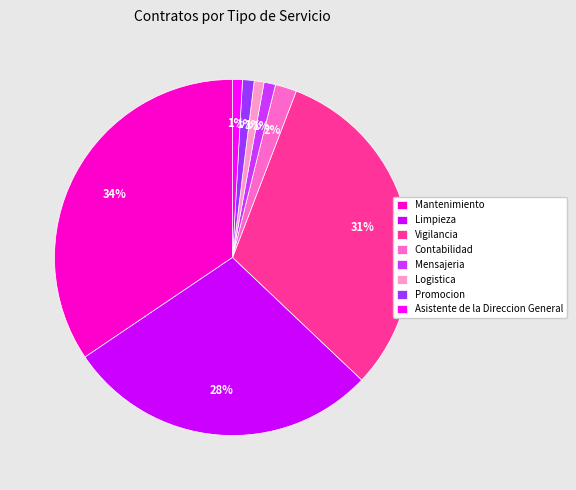

Which slice is the largest?

Mantenimiento